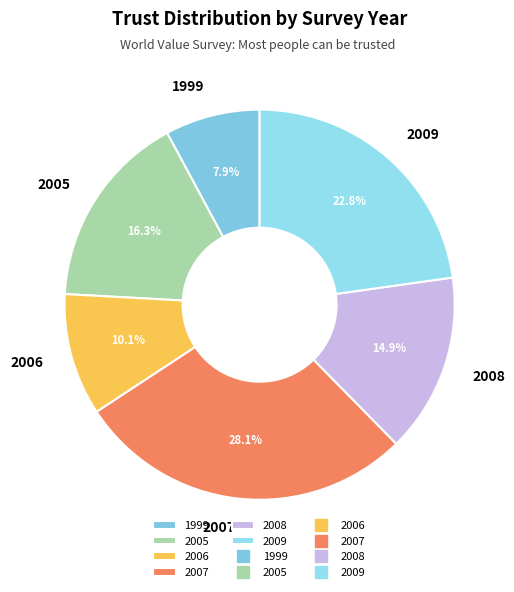

Between 2005 and 2006, which is larger?

2005